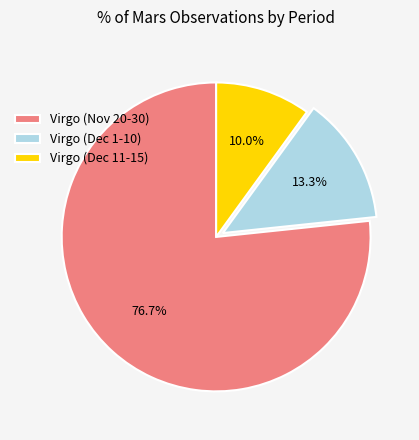

To the nearest percent, what is the average slice percentage?

33%